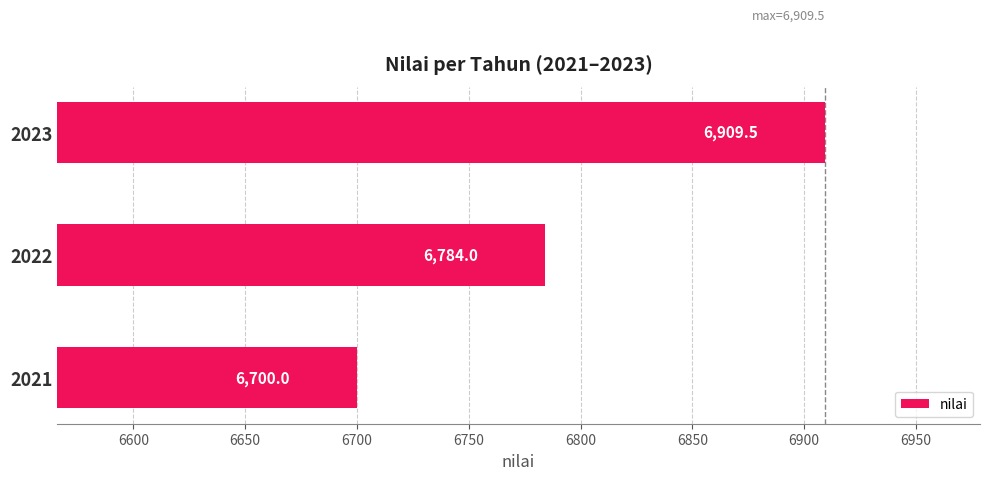

What is the average value?

6797.8